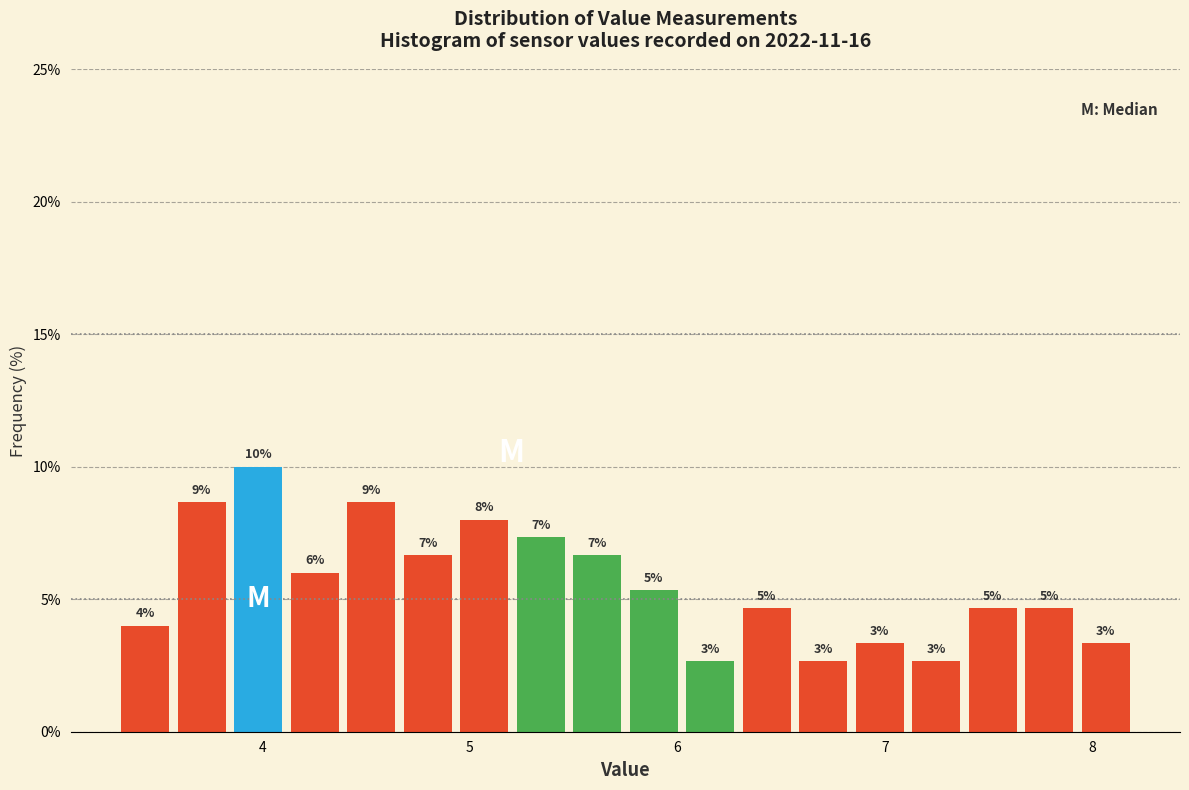

Around what value on the x-axis is the tallest bar? Give the approximate position of its centre, as read against the axis.

4.0